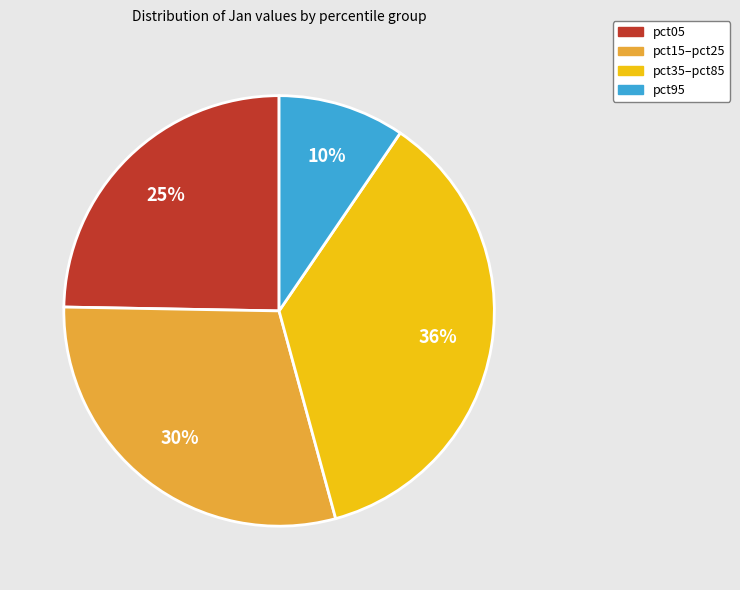

Rank the categories by value from highest to lowest.

pct35–pct85, pct15–pct25, pct05, pct95